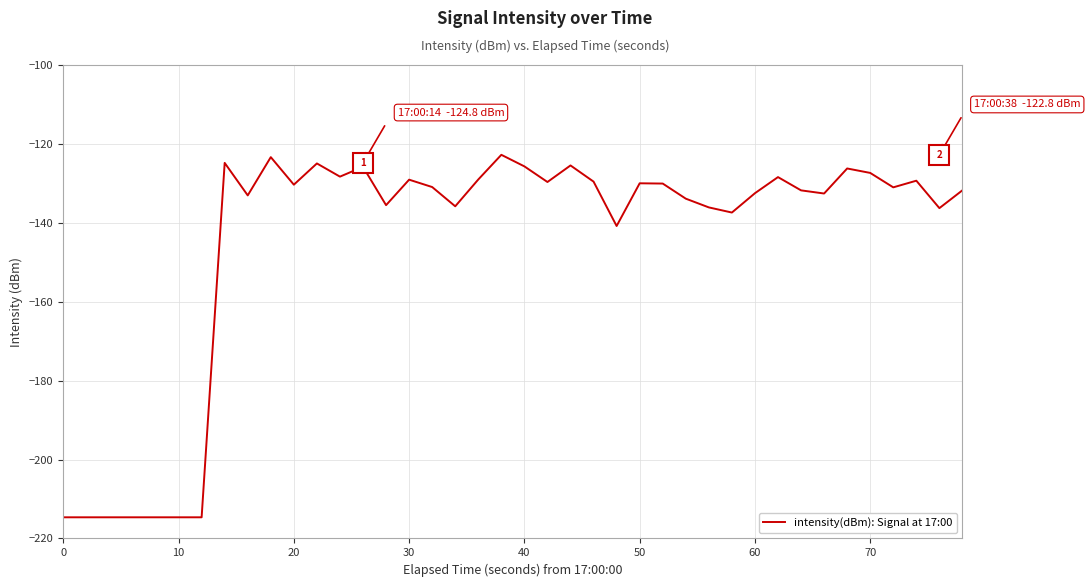

What is the difference between the maximum and minimum values?

91.9